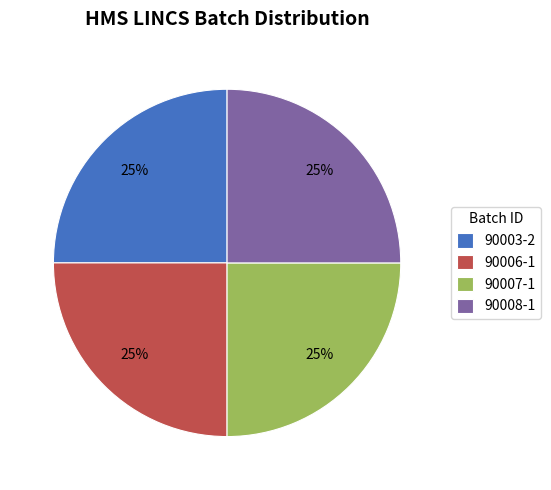

To the nearest percent, what is the average slice percentage?

25%